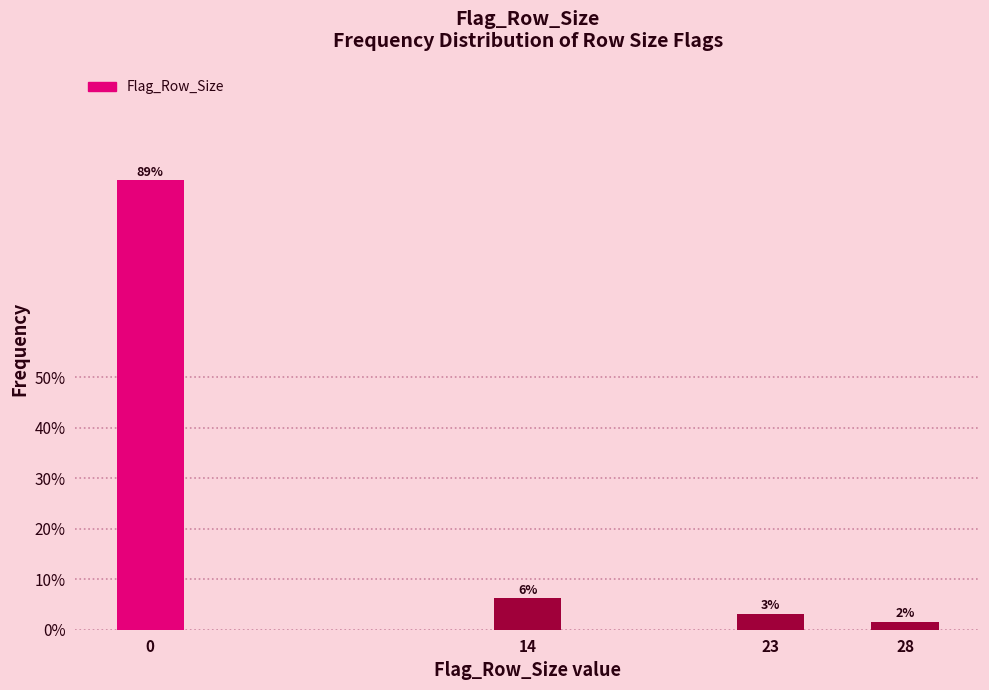

Does the chart contain any negative values?

No